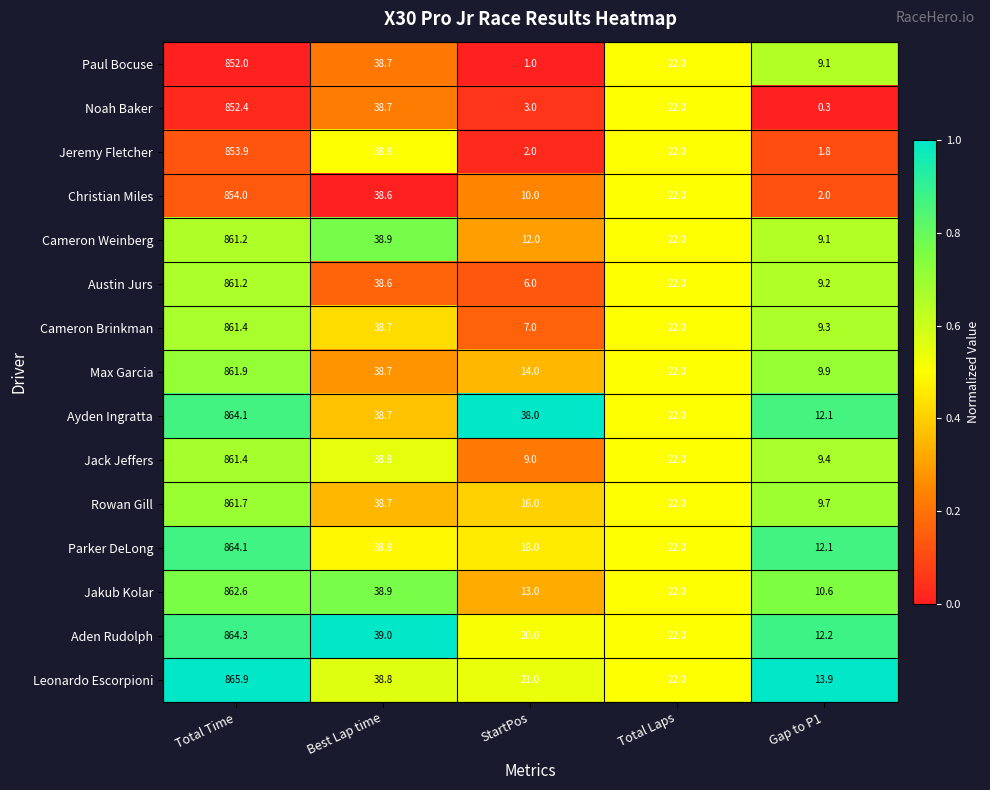

What is the spread (max minus min) of values at Total Time?

13.9